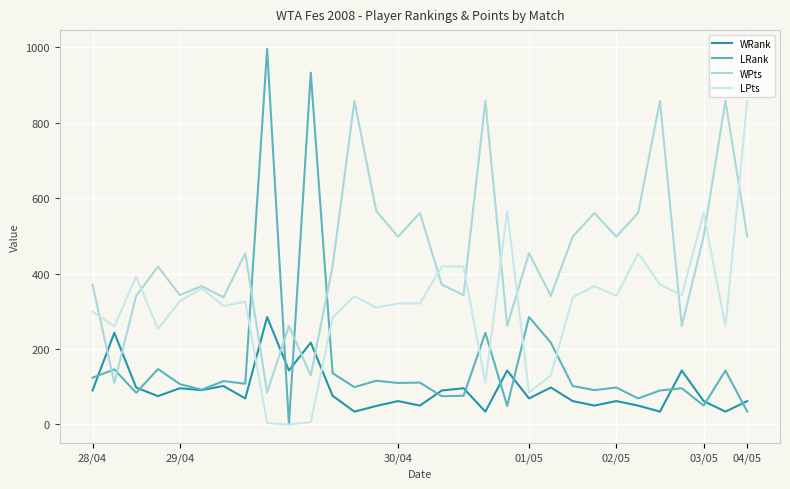

Which series has the largest total across all categories?

WPts